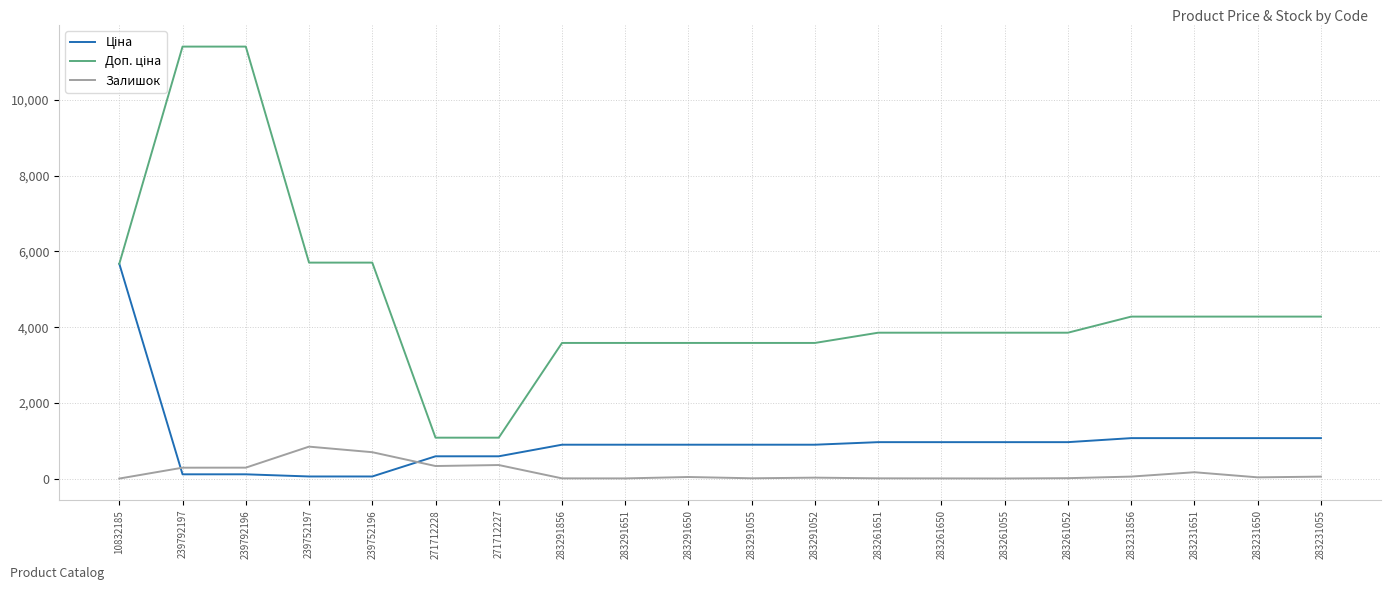

True or false: Доп. ціна has more than 0 interior local peaks.

False